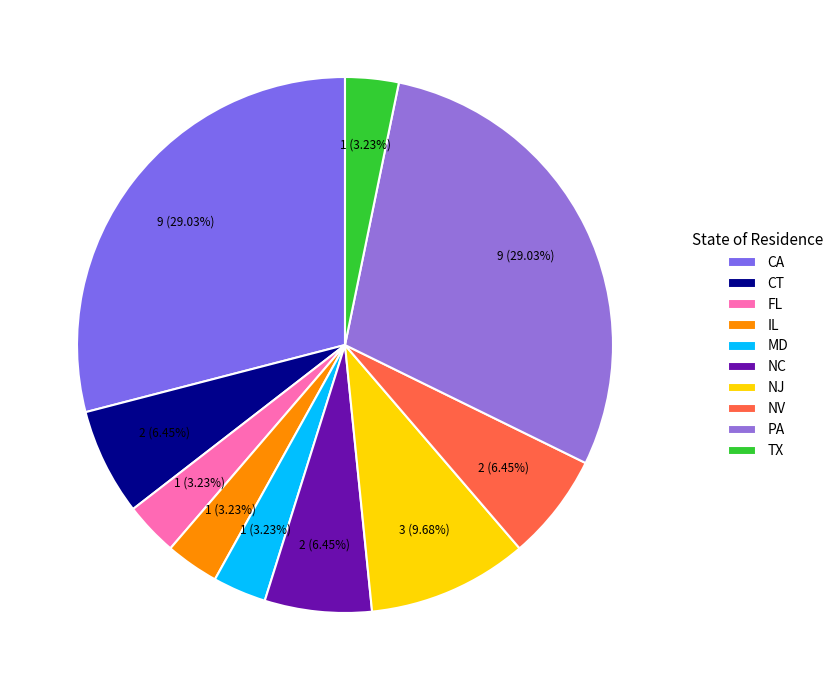

Which slice is the largest?

CA